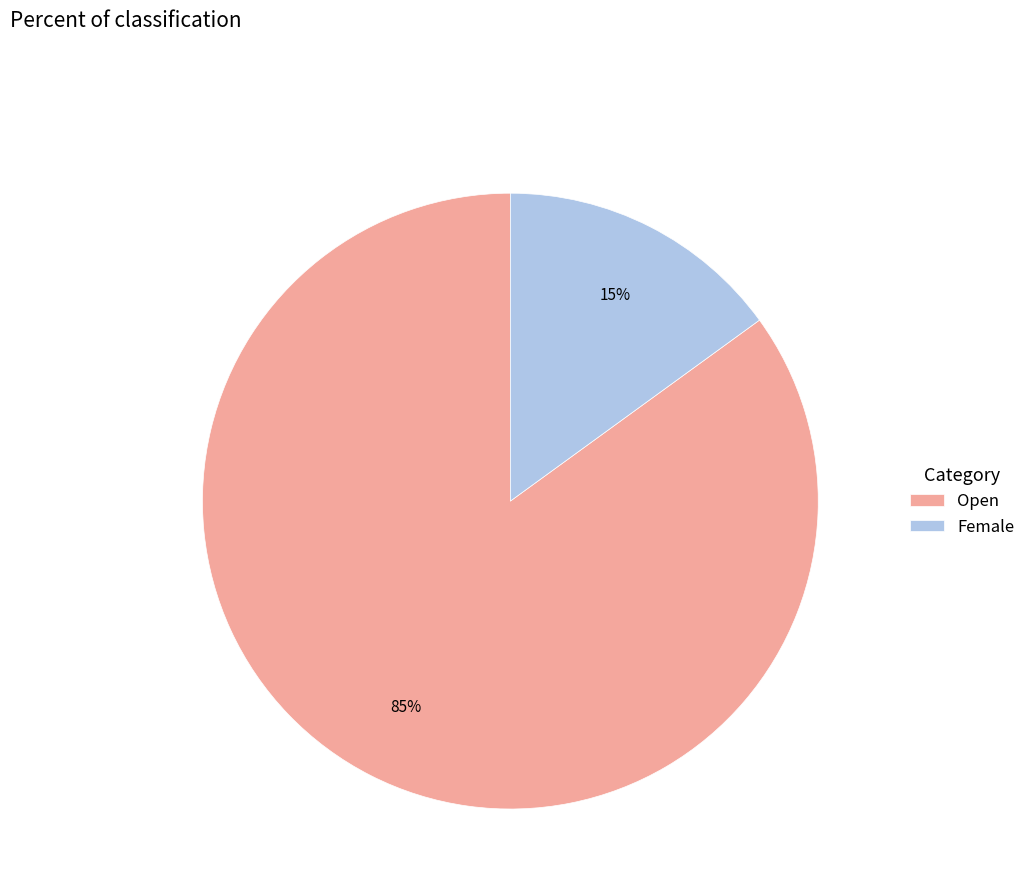

Do Open and Female together represent more than half of the pie?

Yes